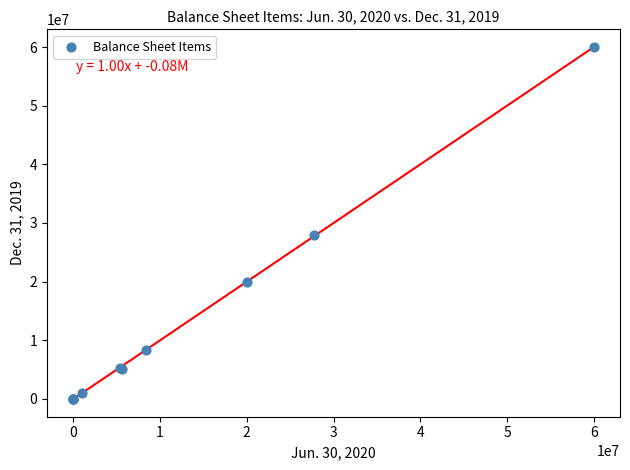

What Y value in the scatter plot is closest to 30000000?

27953648.0